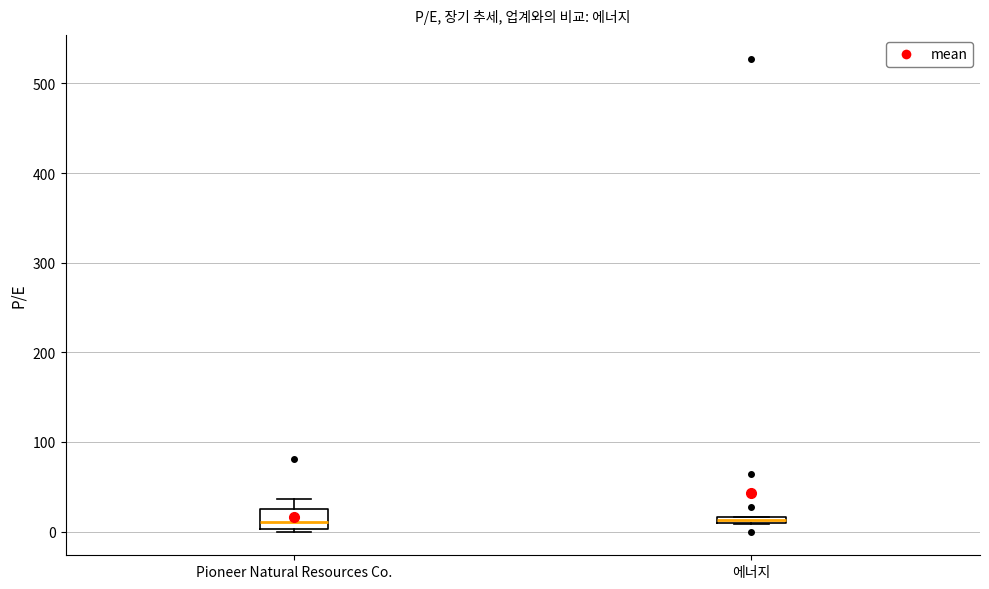

Comparing the boxes themselves (not the whiskers), which one is the tallest?

Pioneer Natural Resources Co.